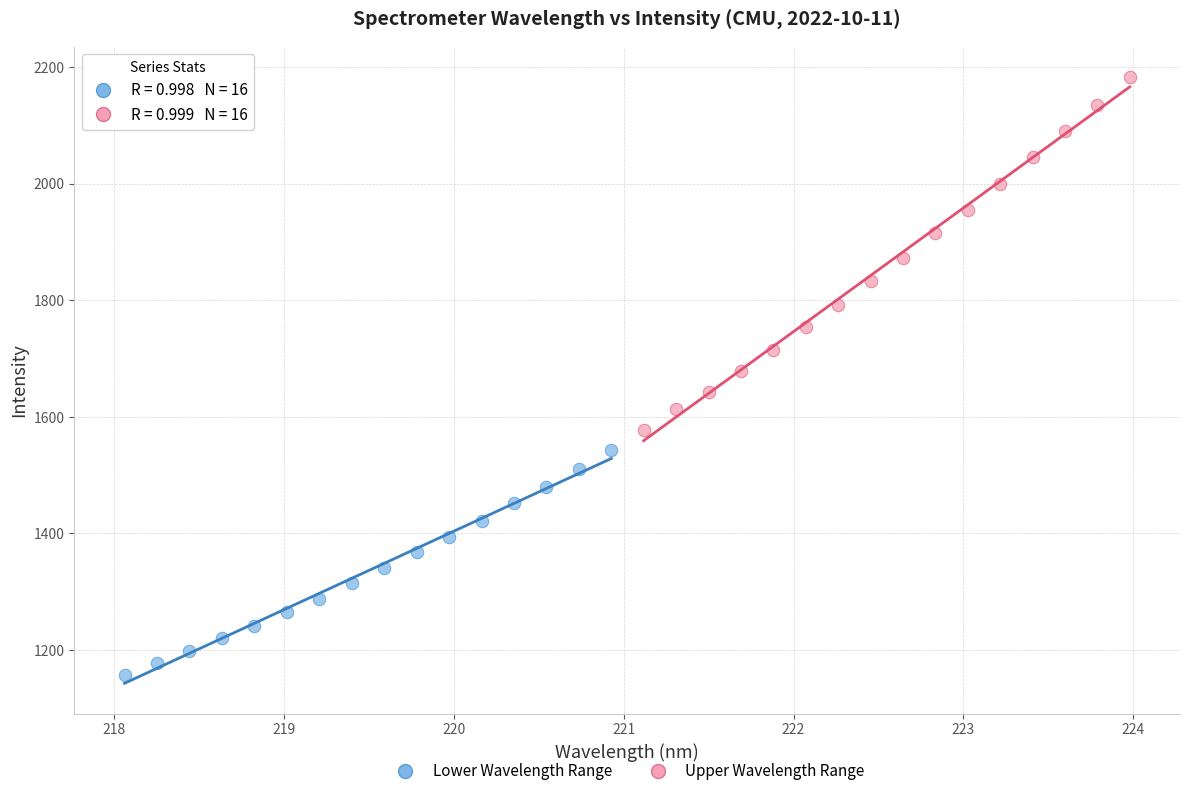

Which series contains the highest Y value?

Upper Wavelength Range